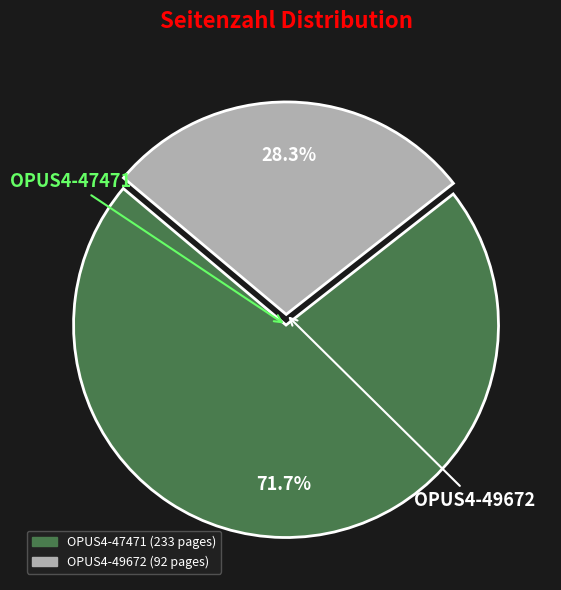

To the nearest percent, what is the combined percentage of OPUS4-49672 and OPUS4-47471?

100%